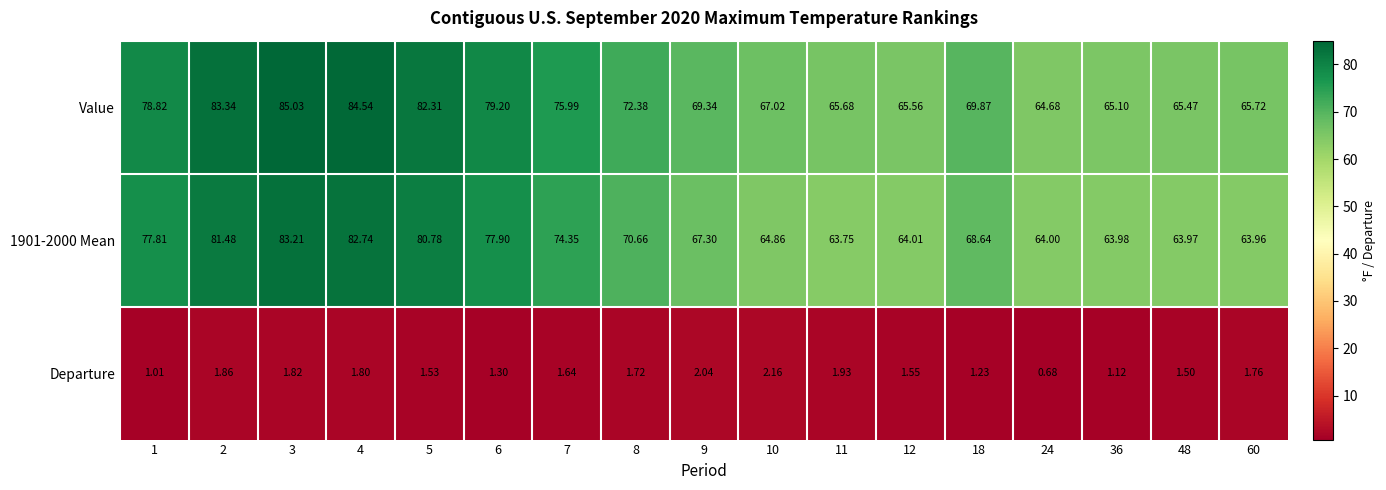

How many distinct data groups are displayed?

3